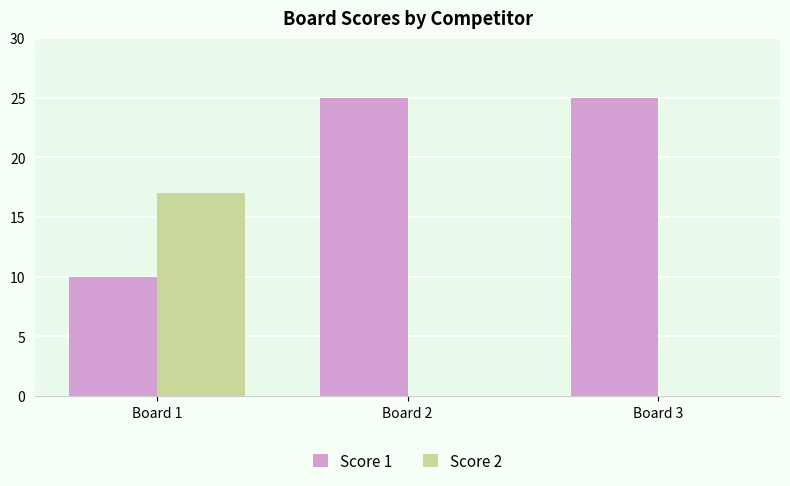

Reading left to right, transcribe all the data shown in this chart.

Score 1: 10	25	25
Score 2: 17	0	0